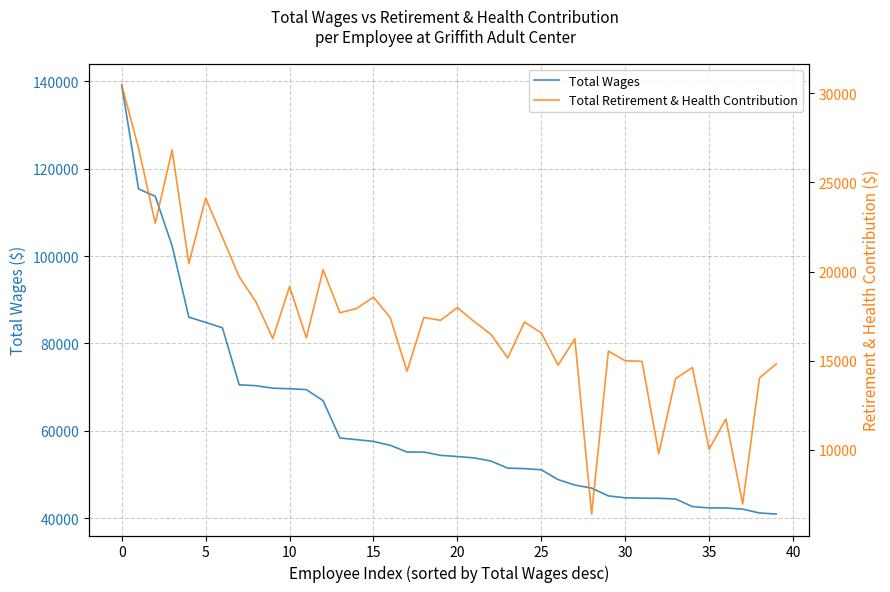

What are all the series names shown in the legend?

Total Wages, Total Retirement & Health Contribution